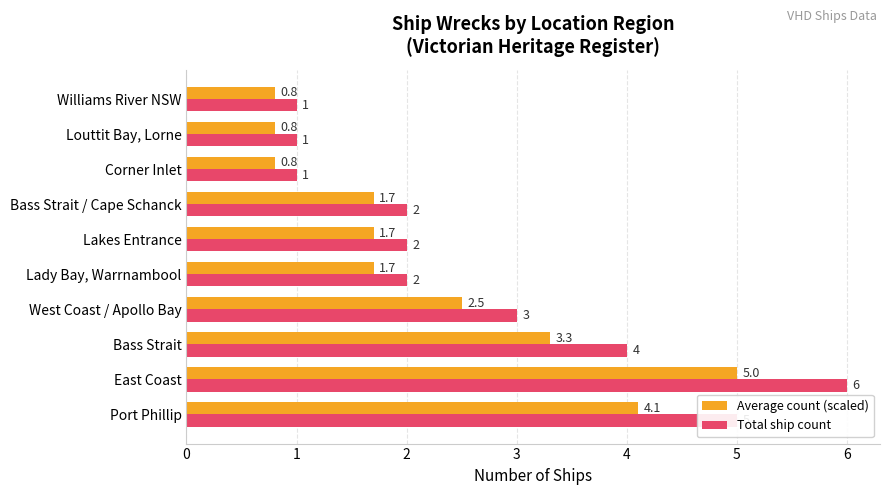

At which category is the sum across all series the highest?

East Coast